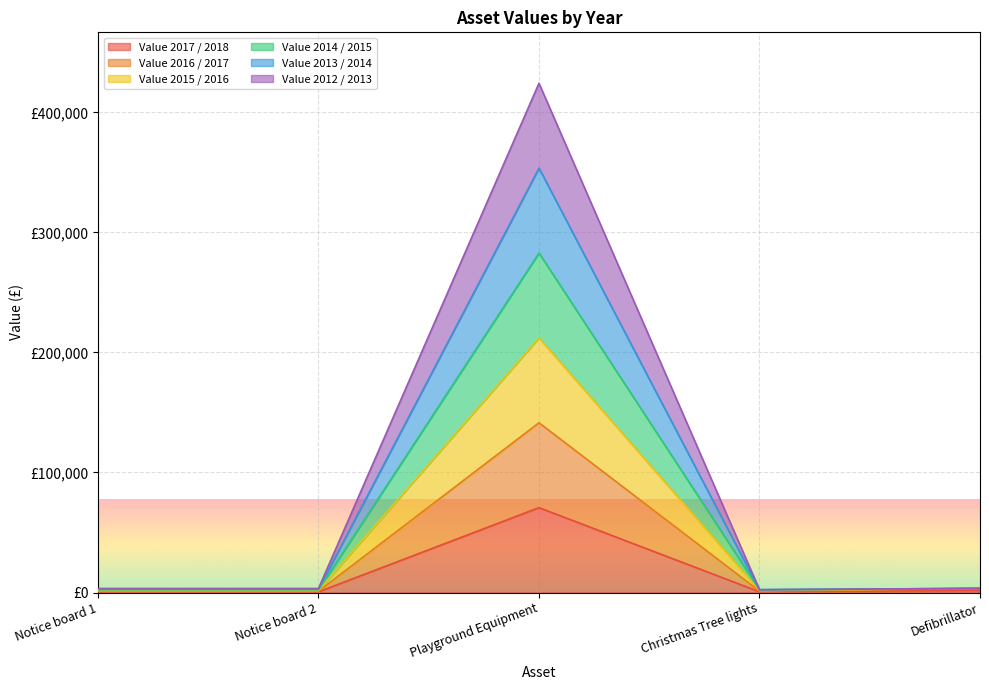

In Value 2014 / 2015, how many points are higher than both neighbors (excluding endpoints)?

1